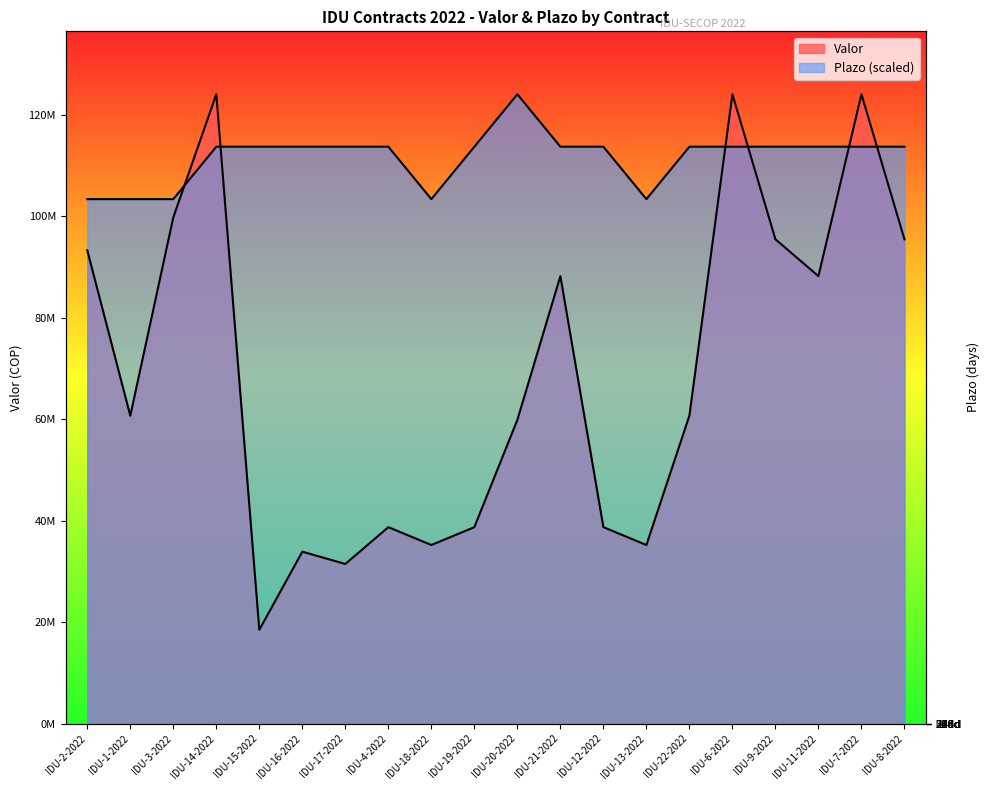

Which series has the widest spread of values?

Valor